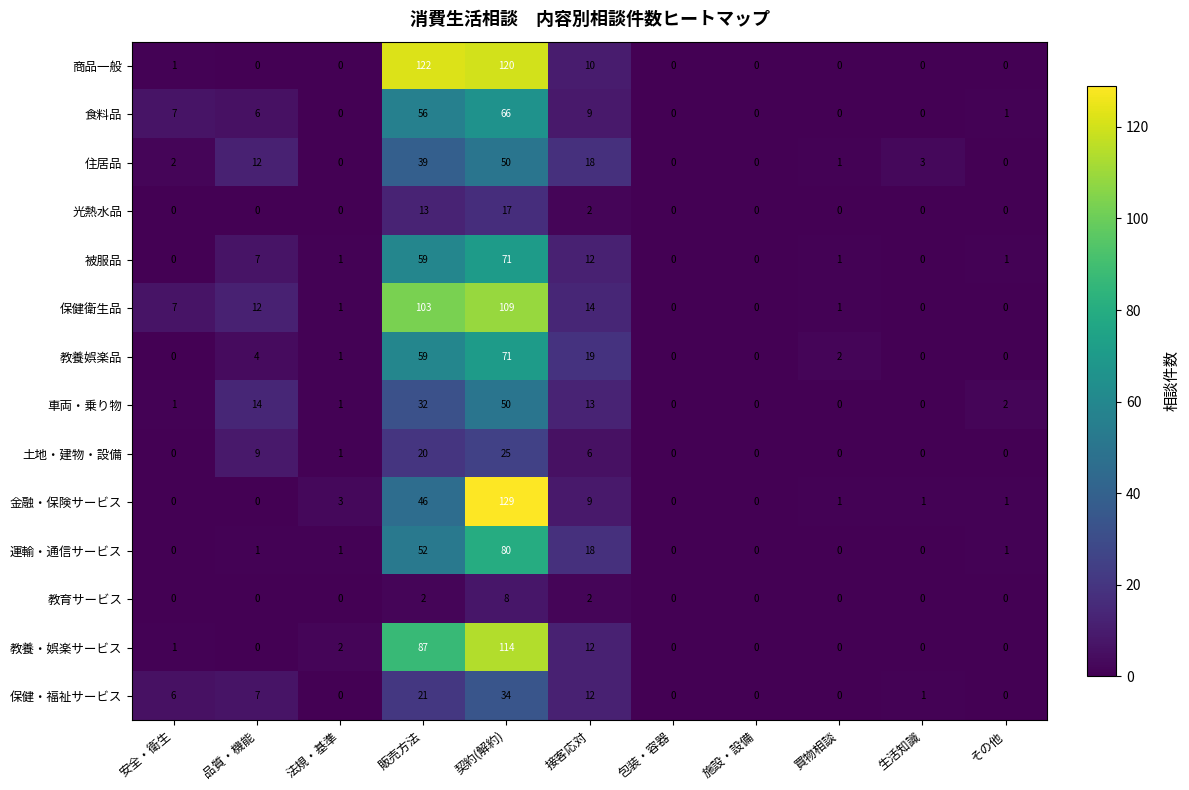

Where does the 教養娯楽品 series first go above 1?

品質・機能